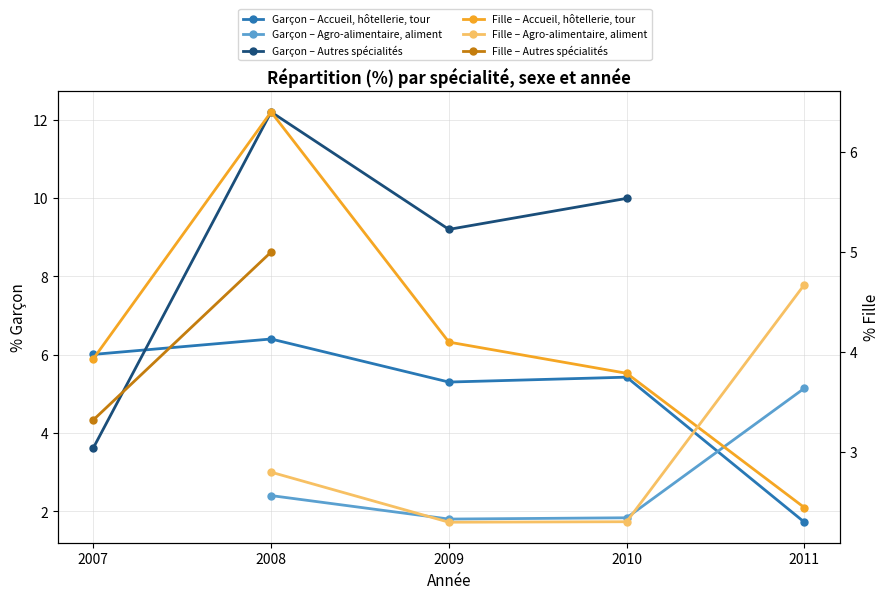

Rank the categories by value from highest to lowest.

2008, 2007, 2010, 2009, 2011